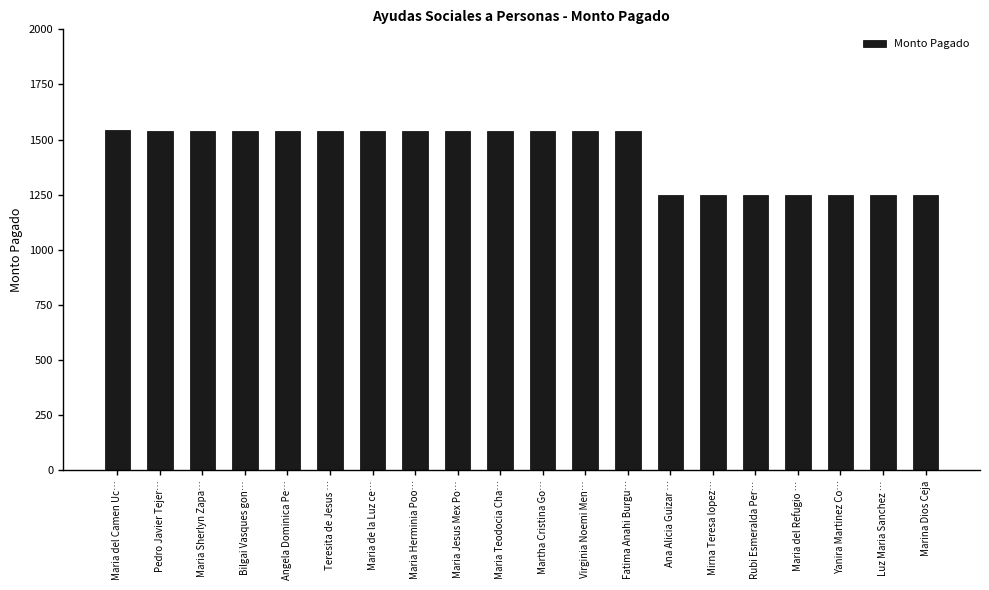

The chart shows a value of 2099 at Maria Herminia Poo…. True or false?

False